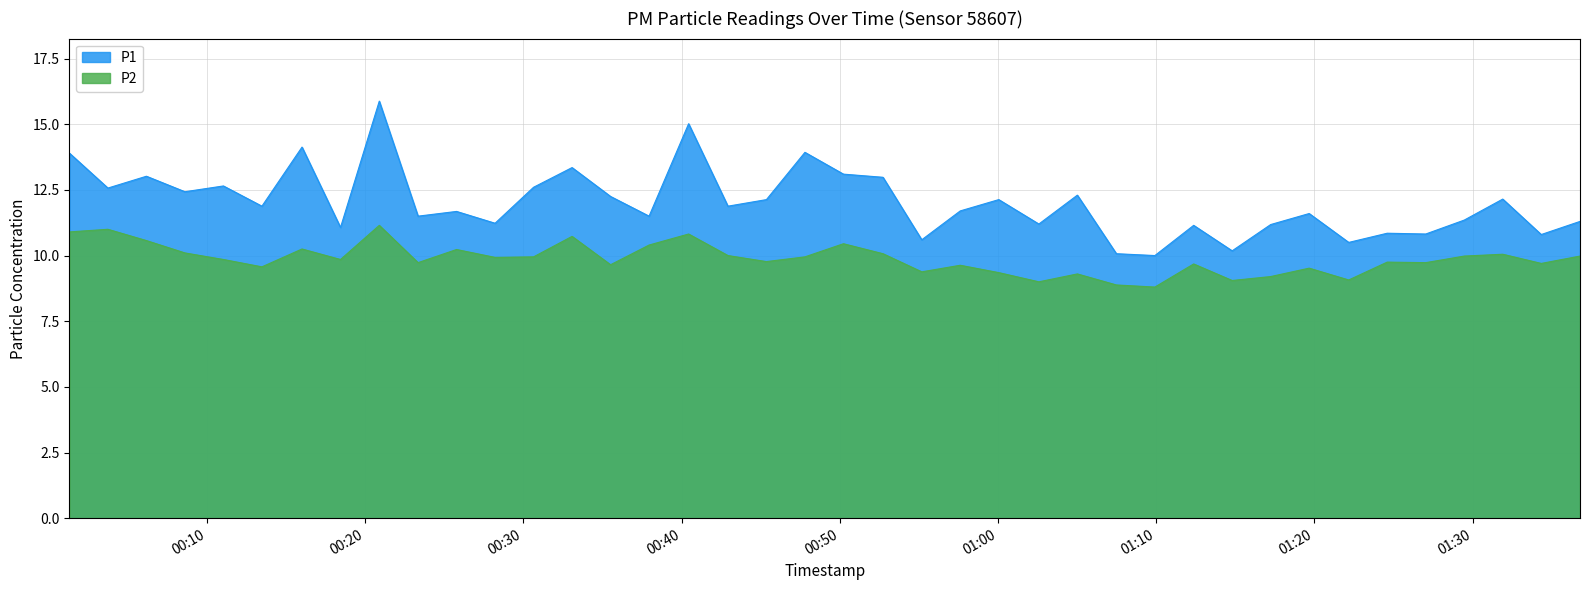

In P1, how many points are lower than both neighbors (excluding endpoints)?

15